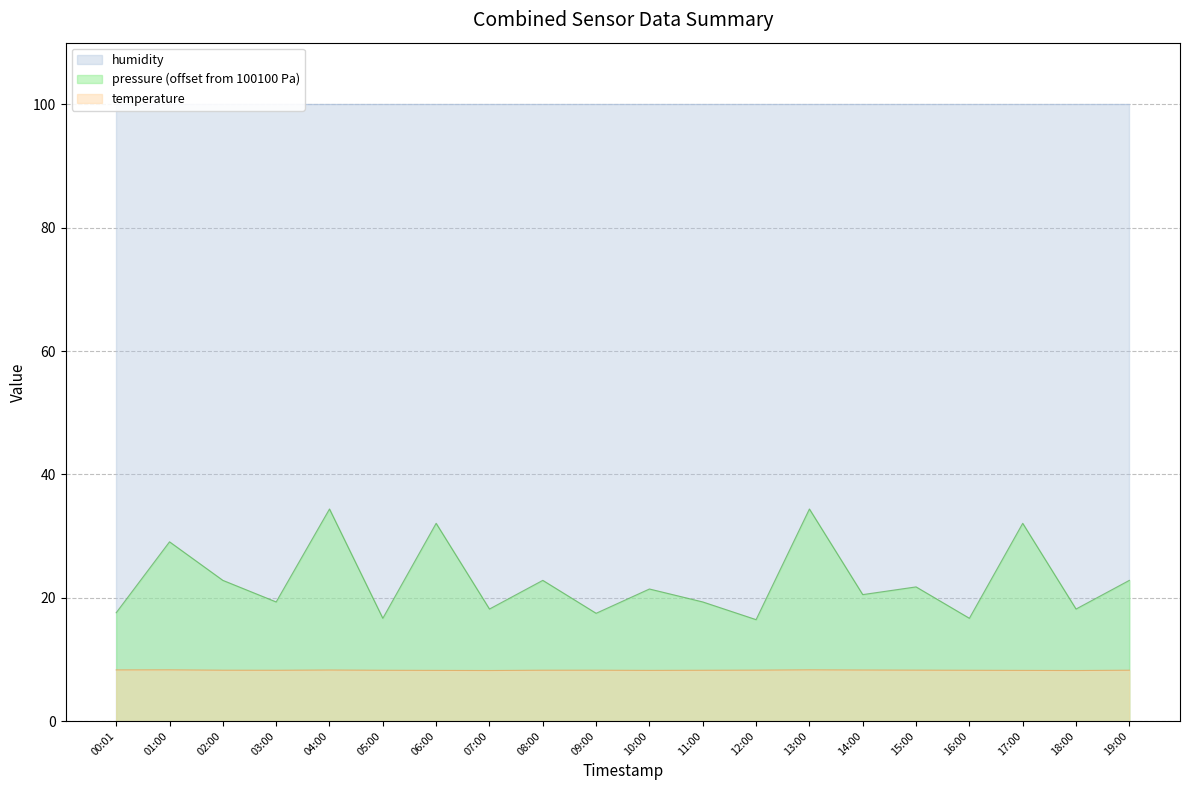

Is it true that temperature equals 14.7 at 14:00?

False